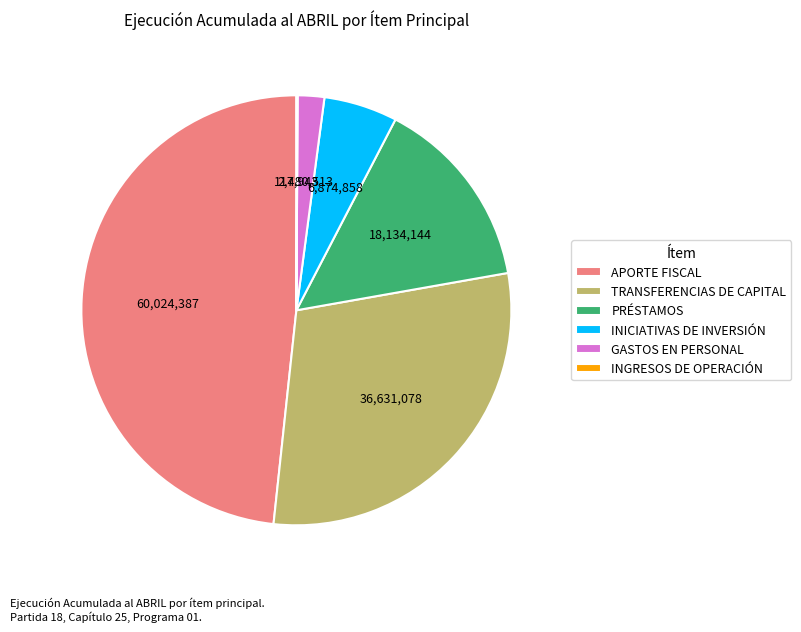

Is there a majority slice in this chart?

No